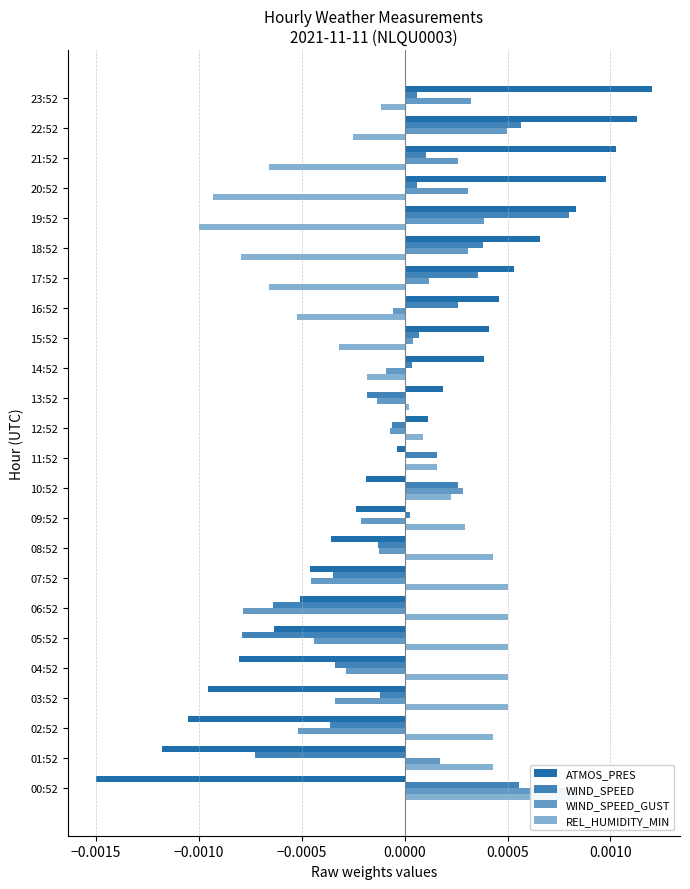

At 01:52, list the series in order from largest to smallest.

REL_HUMIDITY_MIN, WIND_SPEED_GUST, WIND_SPEED, ATMOS_PRES